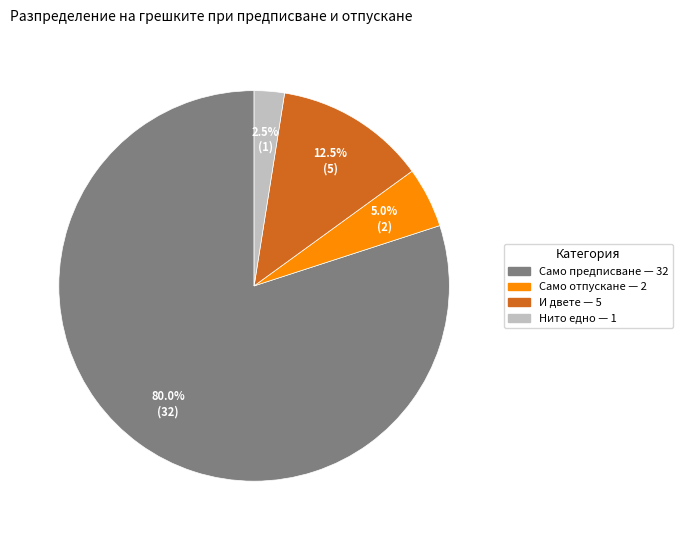

Count the number of slices in the pie.

4